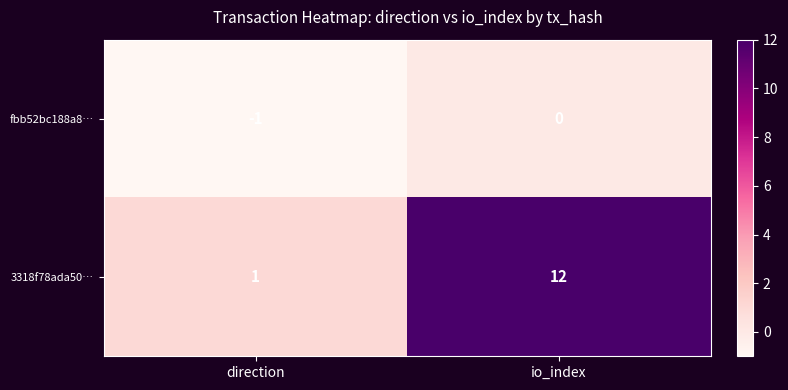

Reading right to left, extract all data points from this chart.

fbb52bc188a8…: io_index=0	direction=-1
3318f78ada50…: io_index=12	direction=1